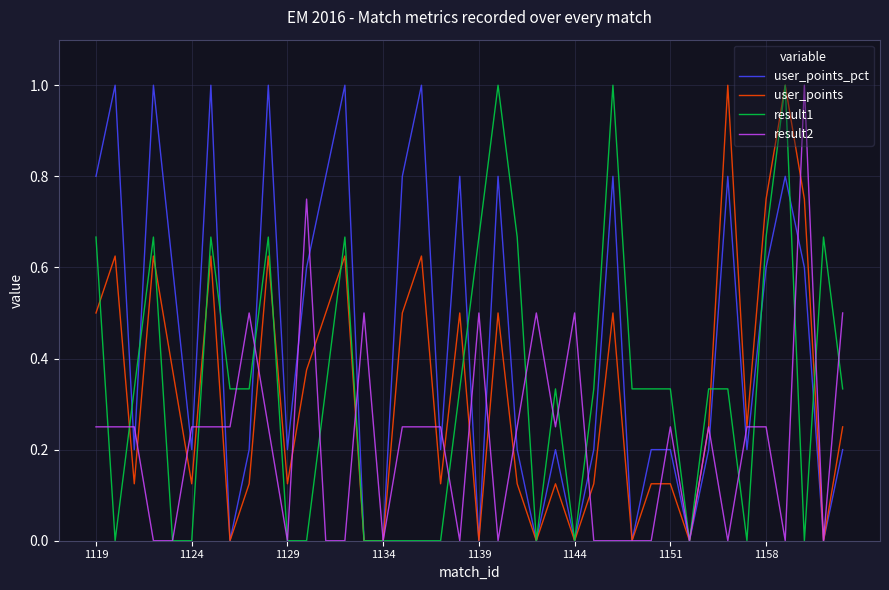

What is the highest value of the result1 series?

1.0